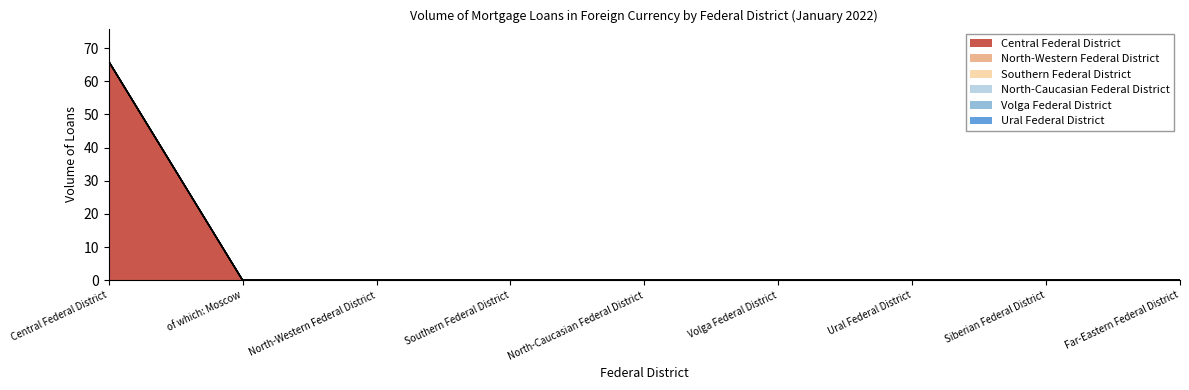

Rank the series at Far-Eastern Federal District from lowest to highest value.

Central Federal District, North-Western Federal District, Southern Federal District, North-Caucasian Federal District, Volga Federal District, Ural Federal District